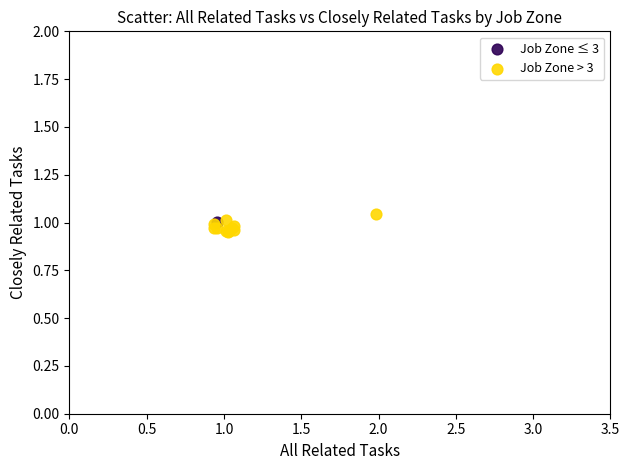

What are all the series names shown in the legend?

Job Zone ≤ 3, Job Zone > 3